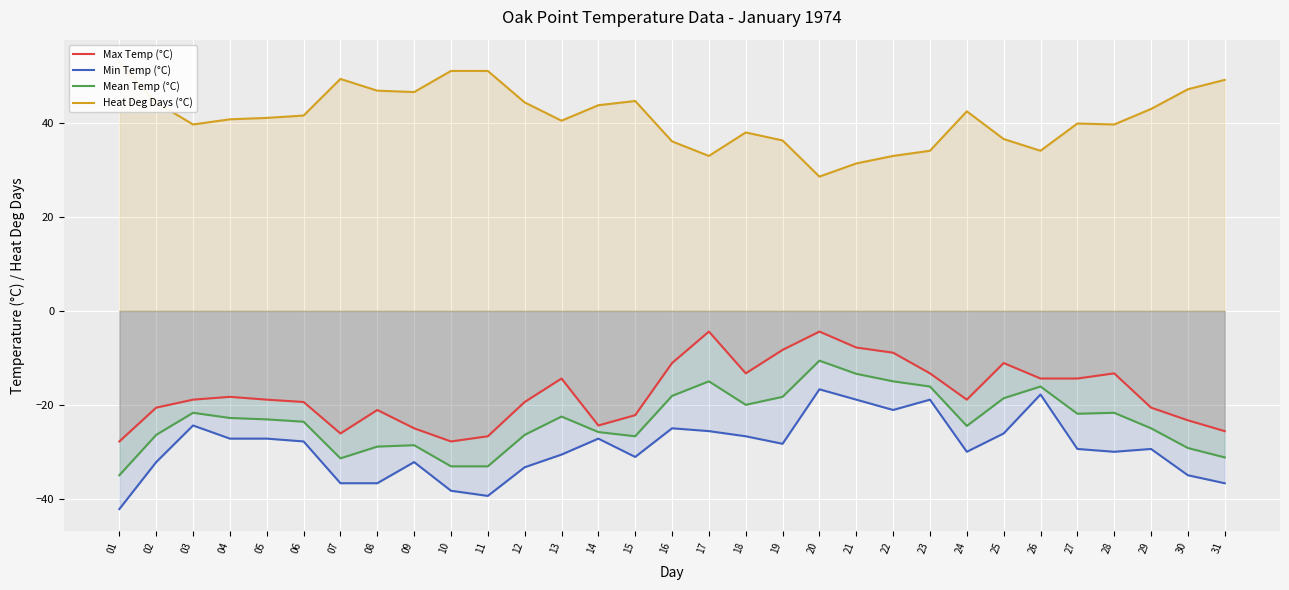

Between 12 and 15, which is larger?

12